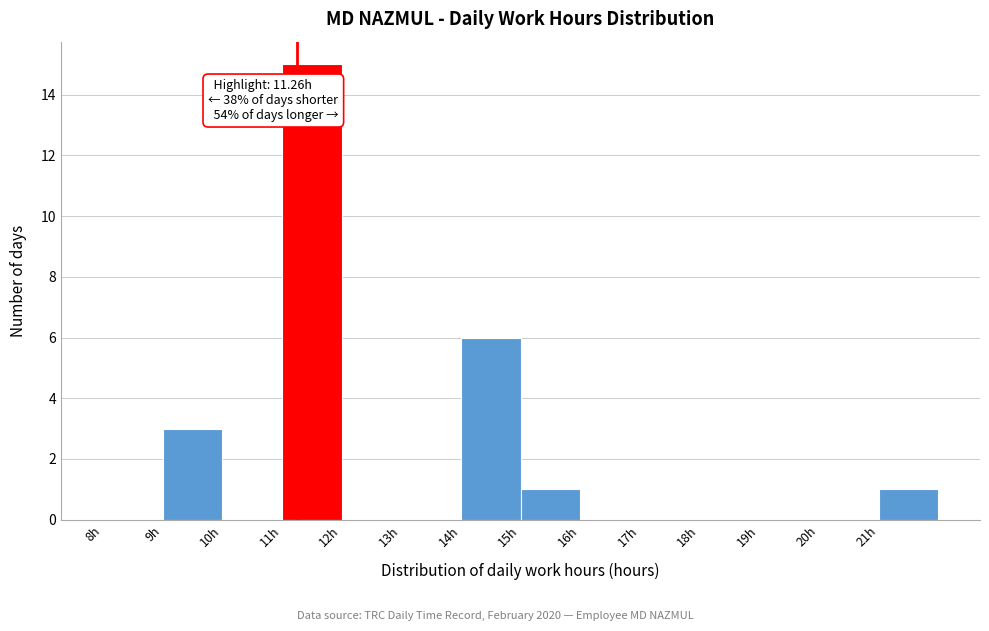

Which range on the x-axis has the tallest bar?

11 to 12